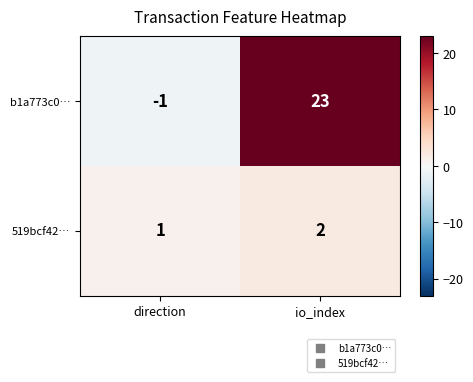

List the series in order of their peak value, highest first.

b1a773c0…, 519bcf42…